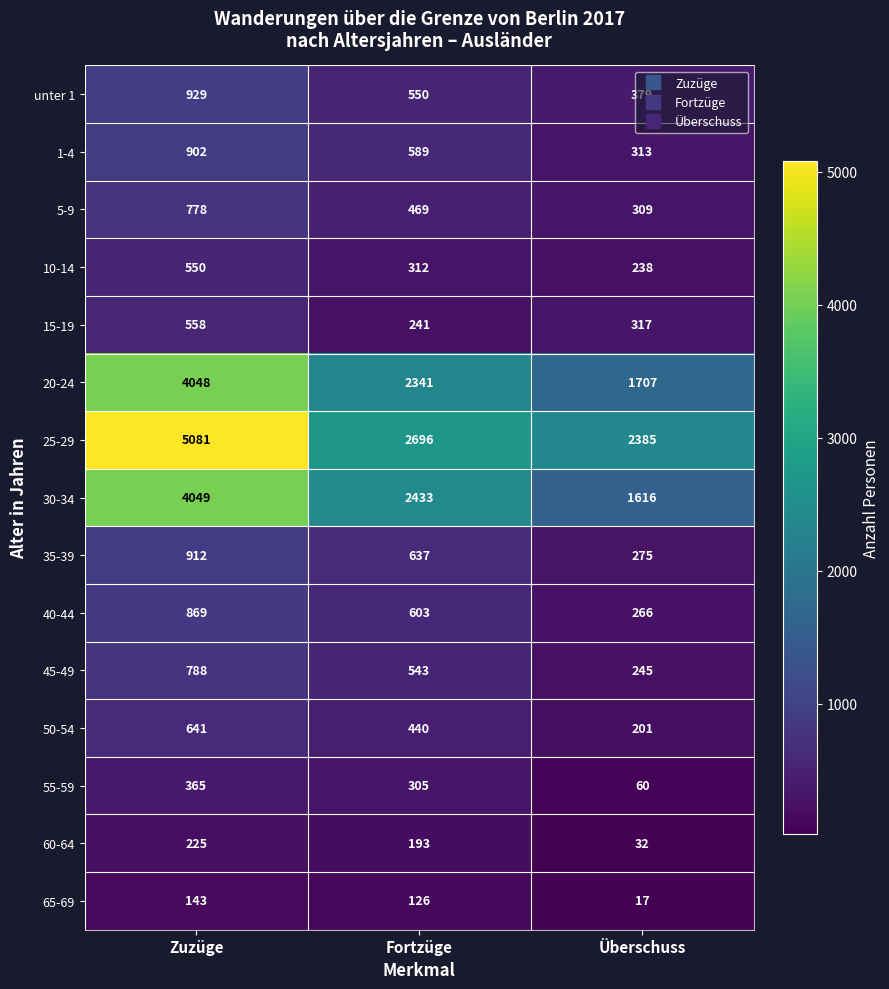

At which label is 55-59 closest to 212?

Fortzüge